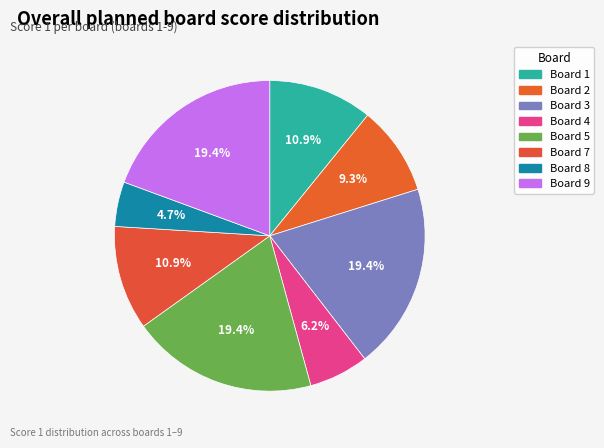

Count the number of slices in the pie.

8